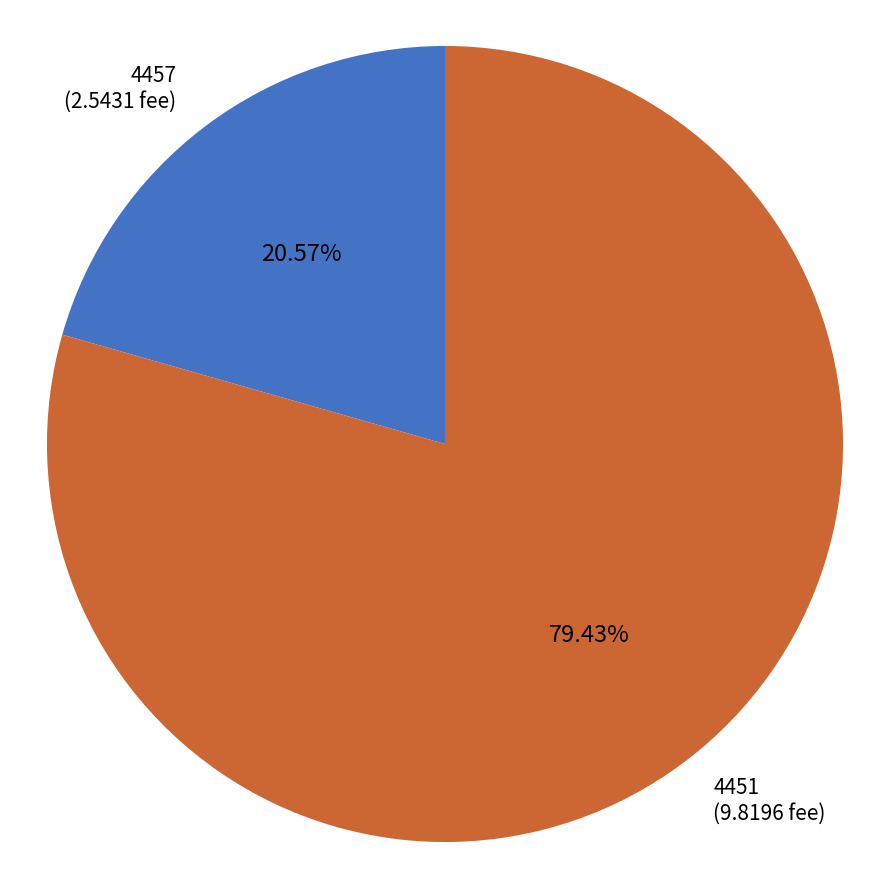

To the nearest percent, what is the difference between the largest and smallest slice percentages?

59%